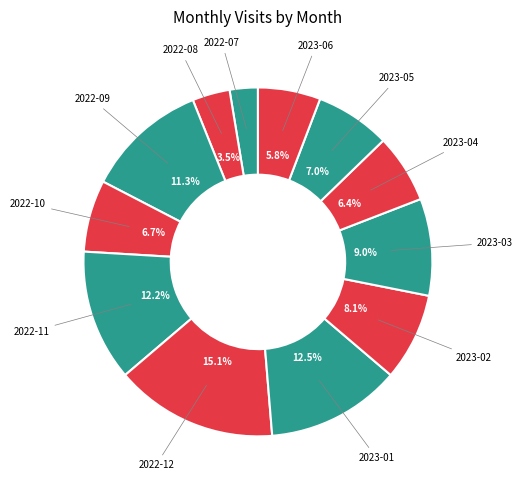

How many slices are in this pie chart?

12